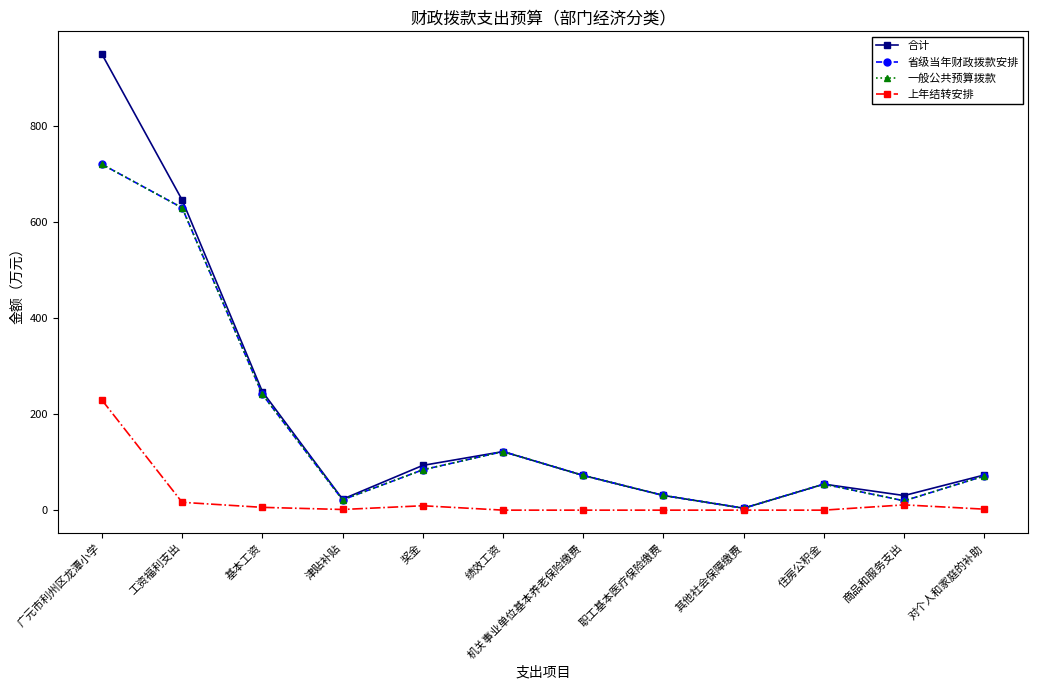

True or false: 合计 and 一般公共预算拨款 intersect in this chart.

False